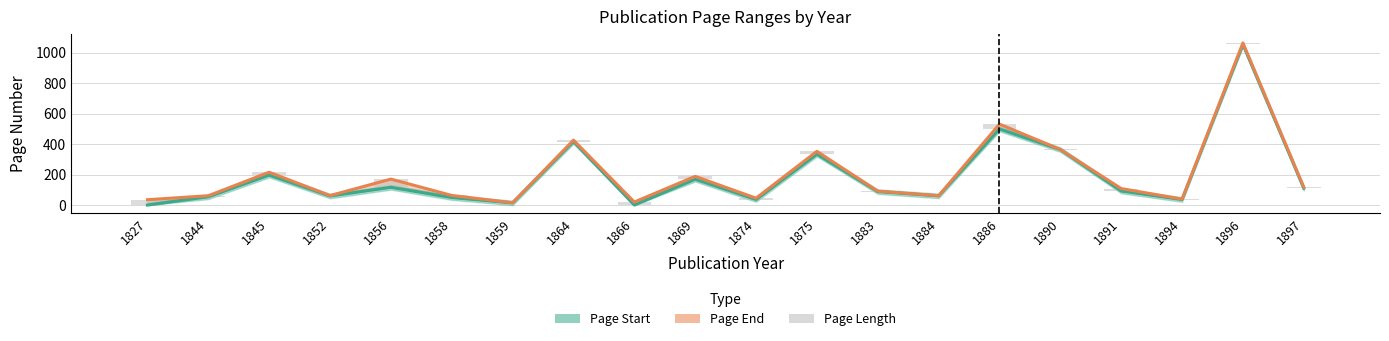

What is the spread (max minus min) of values at 1866?

20